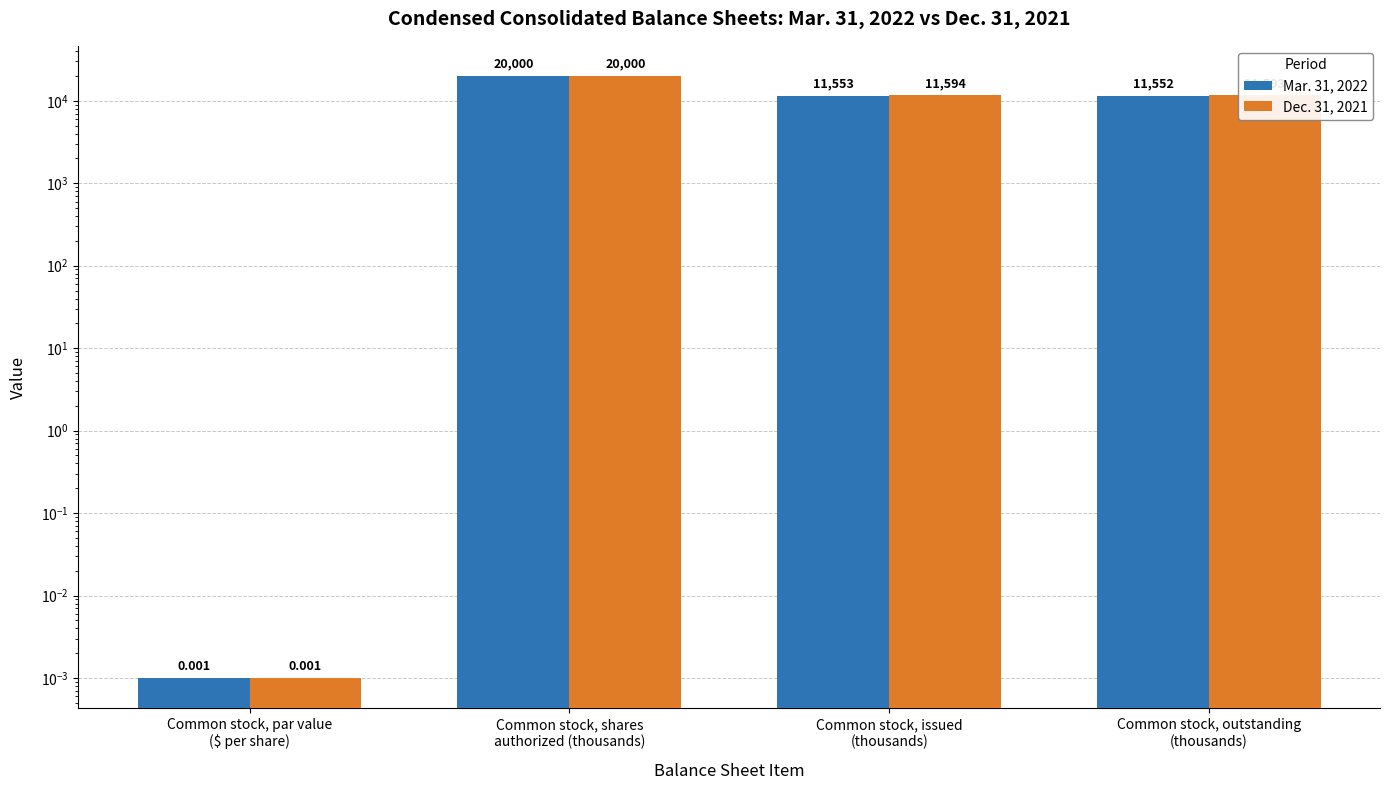

Which series has the largest total across all categories?

Dec. 31, 2021